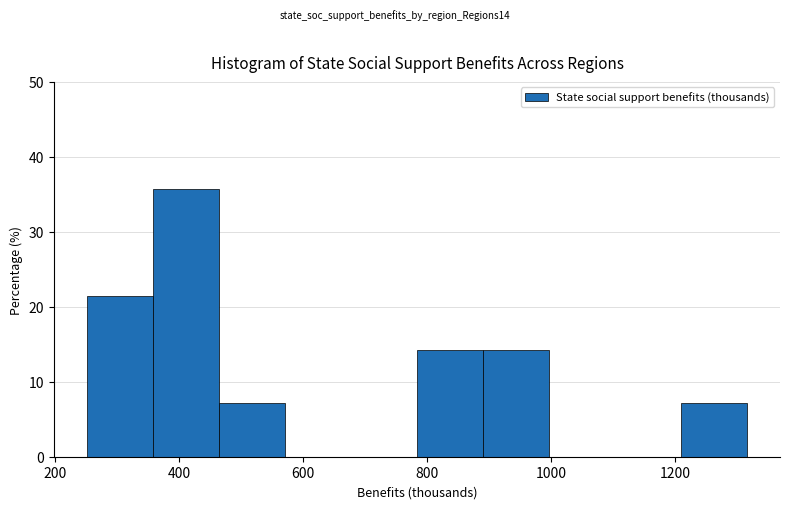

Which range on the x-axis has the tallest bar?

360 to 460